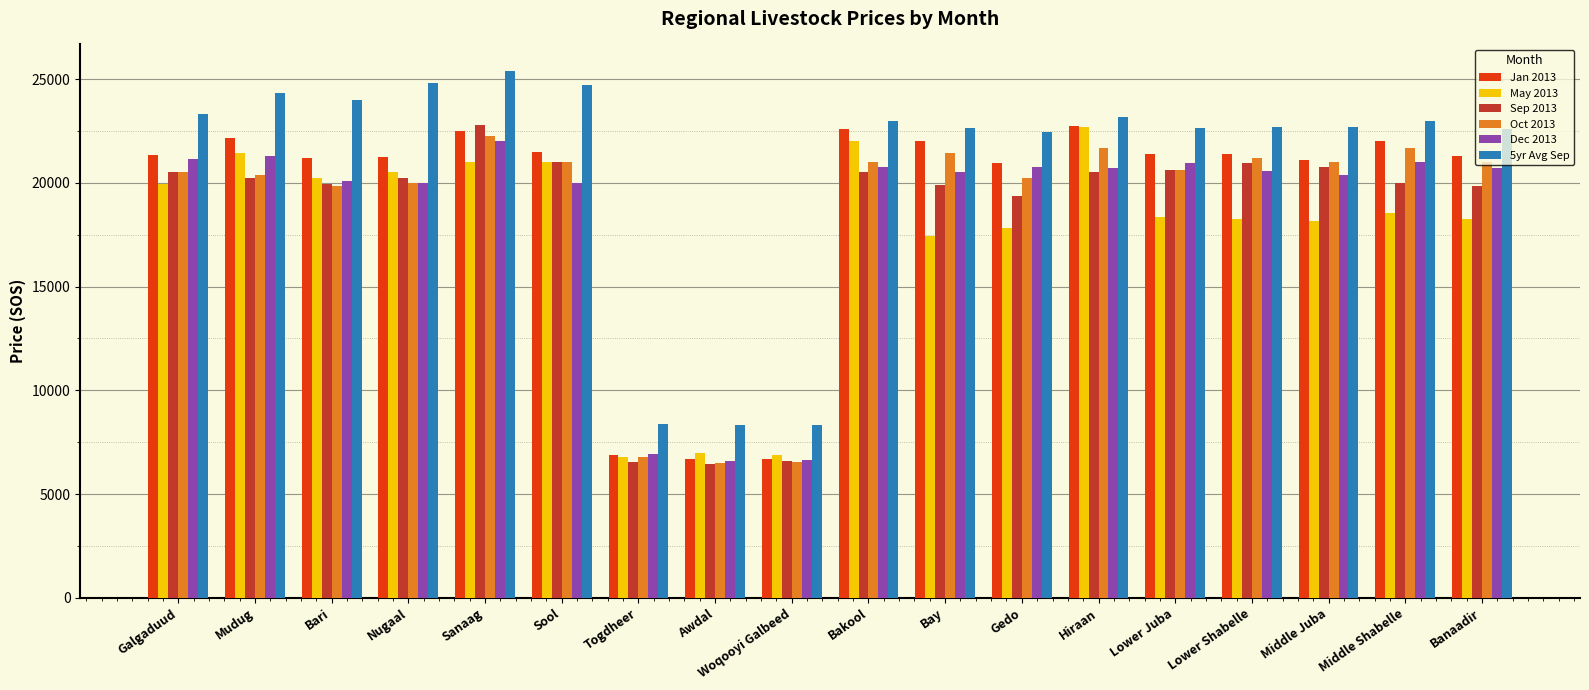

True or false: Oct 2013 has a value of 21700.0 at Middle Shabelle.

True